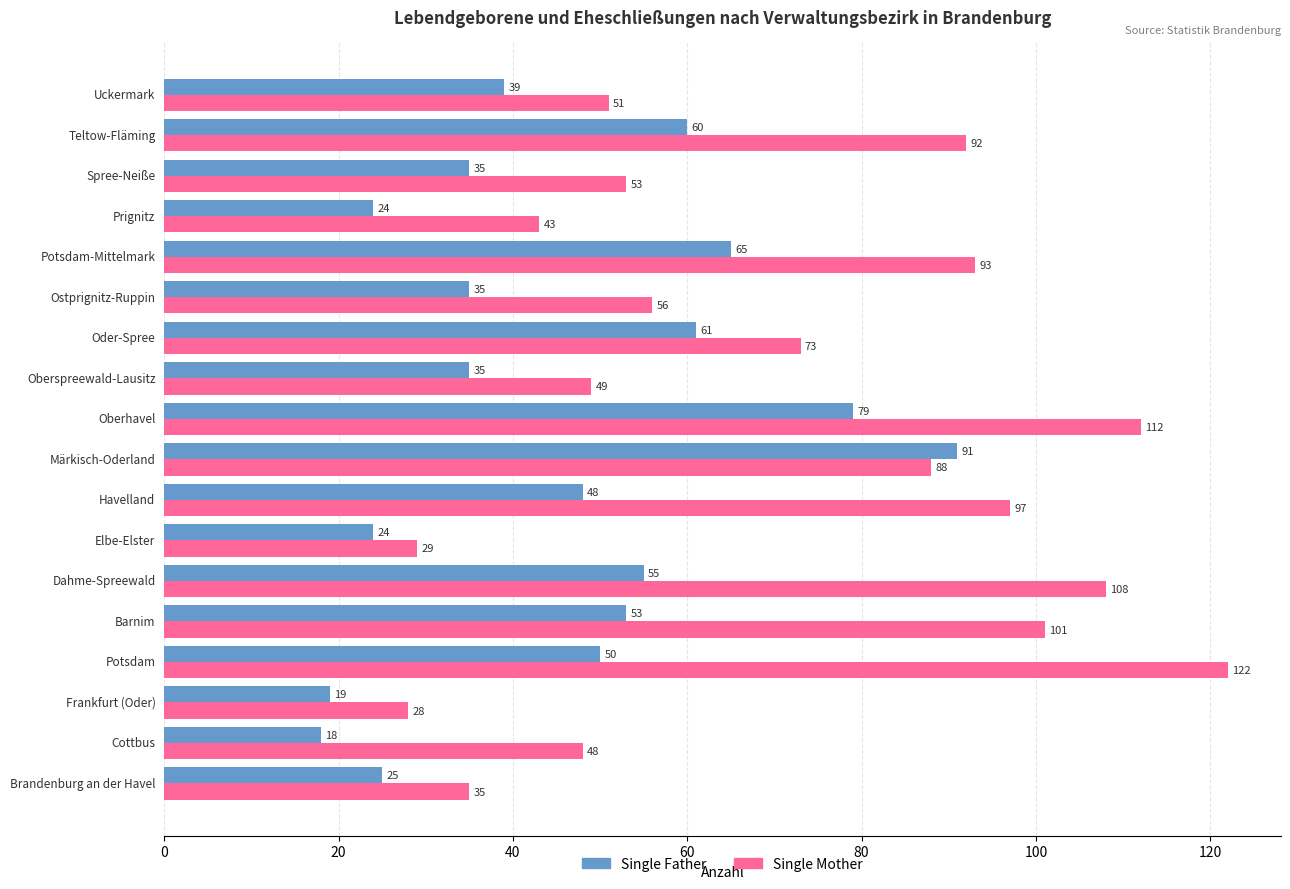

What are all the series names shown in the legend?

Single Father, Single Mother